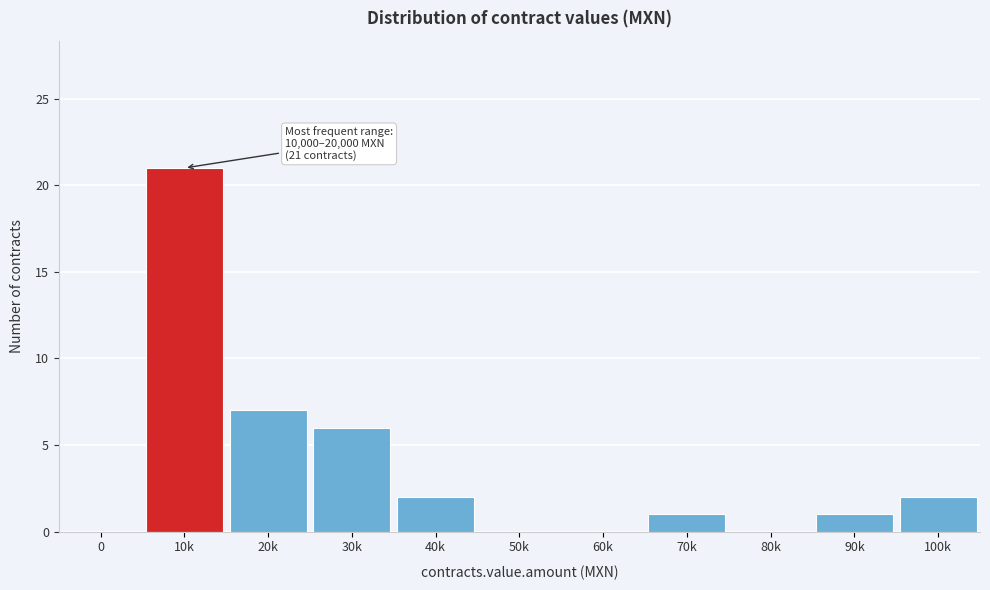

Reading left to right, transcribe all the data shown in this chart.

0=0	10k=21	20k=7	30k=6	40k=2	50k=0	60k=0	70k=1	80k=0	90k=1	100k=2